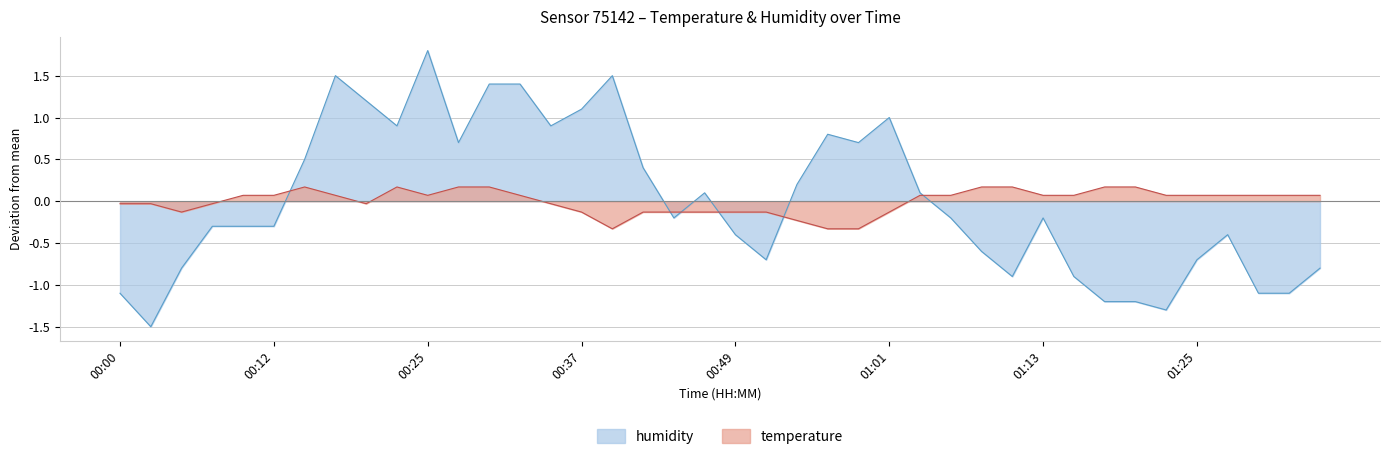

At how many categories does at least one series exceed 0?

33